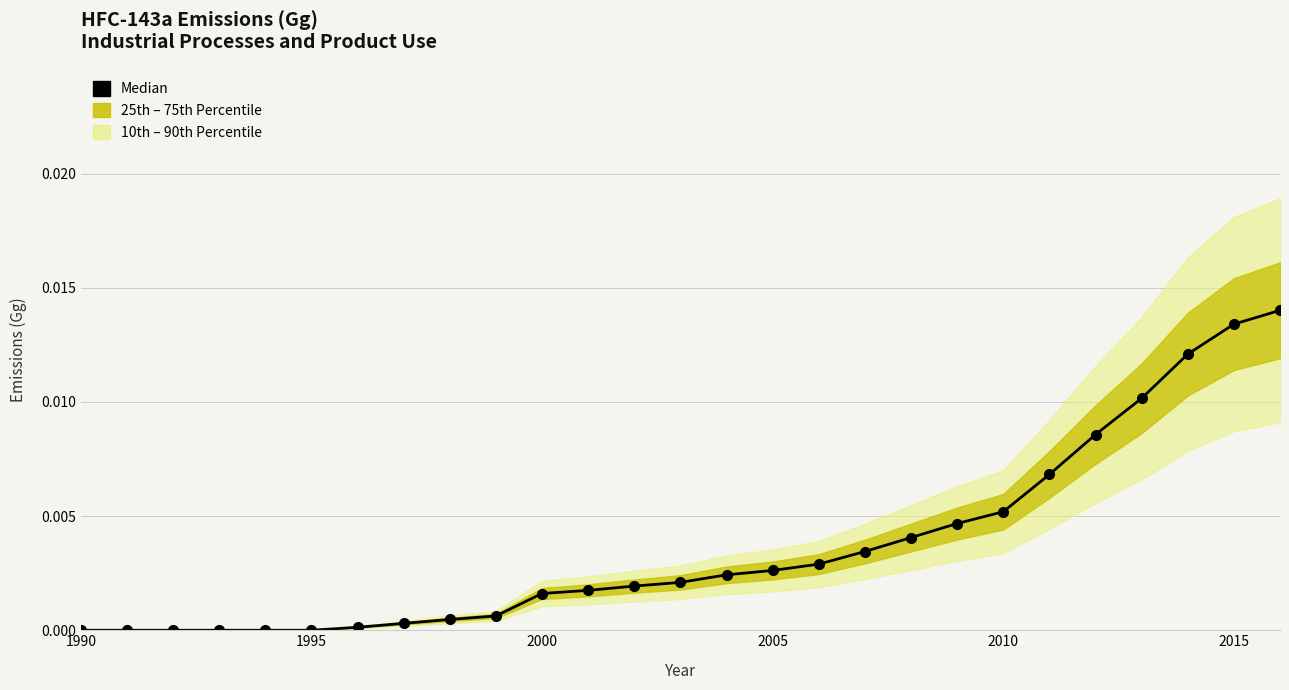

How many values are above zero?

21